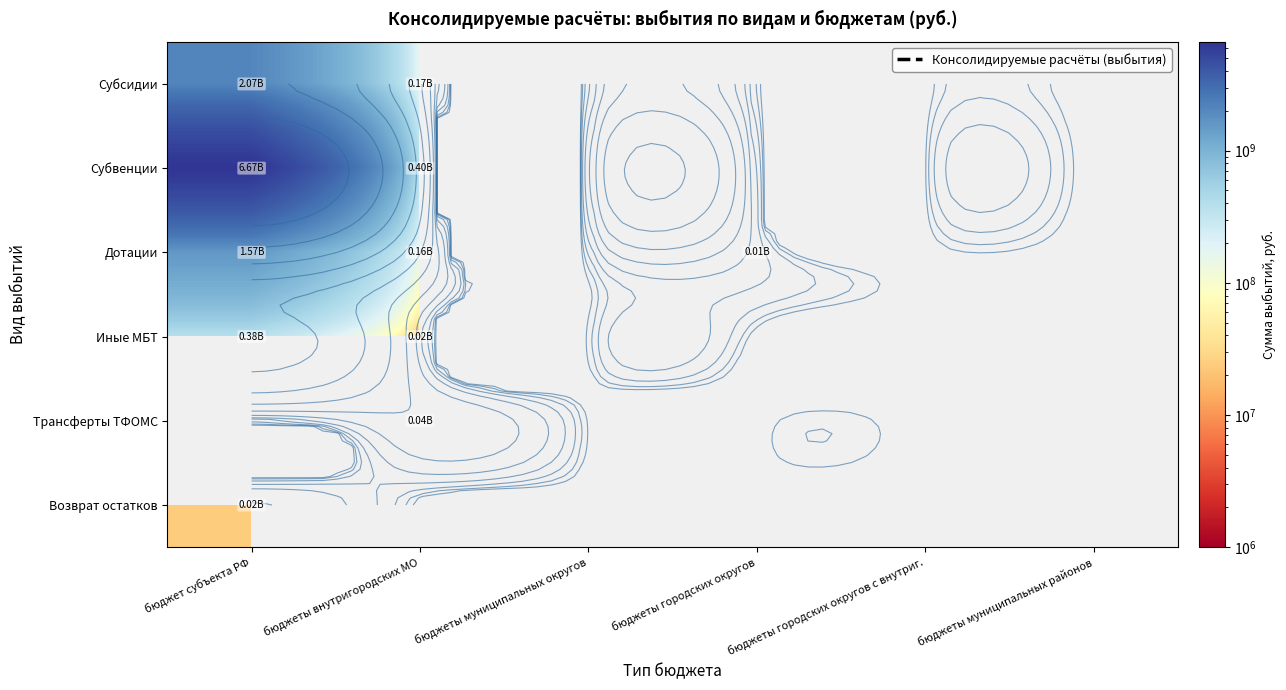

How many distinct data groups are displayed?

6